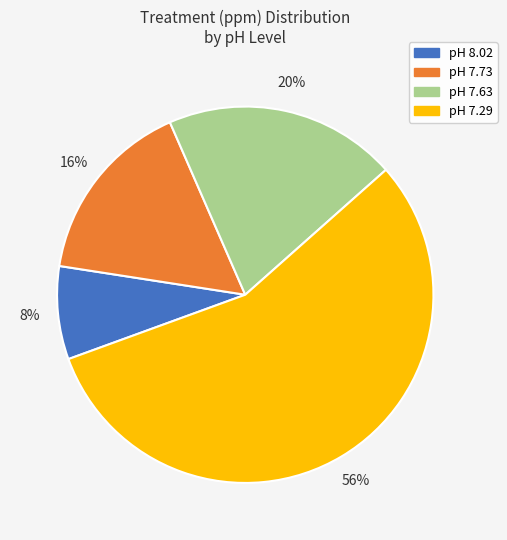

The pH 7.73 slice represents 30% of the pie. True or false?

False